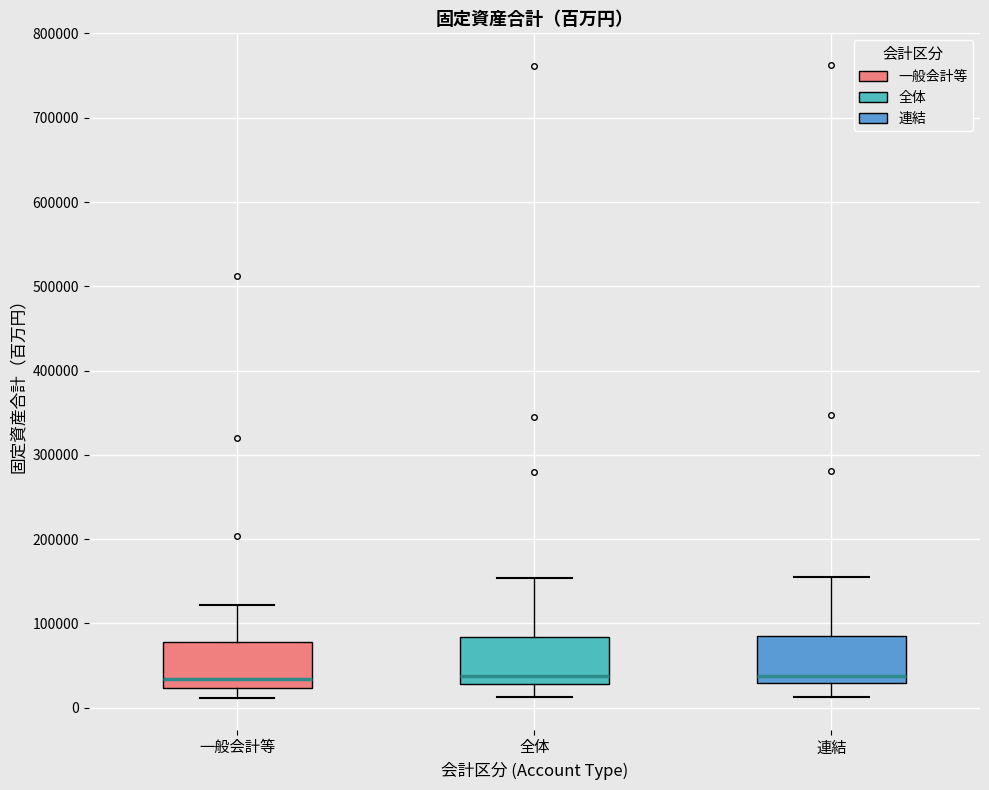

Reading left to right, transcribe this box plot: for each box, give where its median line is, the range the box spans, and where its two whiskers end, as read against the y-axis. The values are not printed on the chart, so give them approximately, as read against the axis.

一般会計等: median 30000, box 20000 to 80000, whiskers 10000 to 120000
全体: median 40000, box 30000 to 80000, whiskers 10000 to 150000
連結: median 40000, box 30000 to 80000, whiskers 10000 to 150000